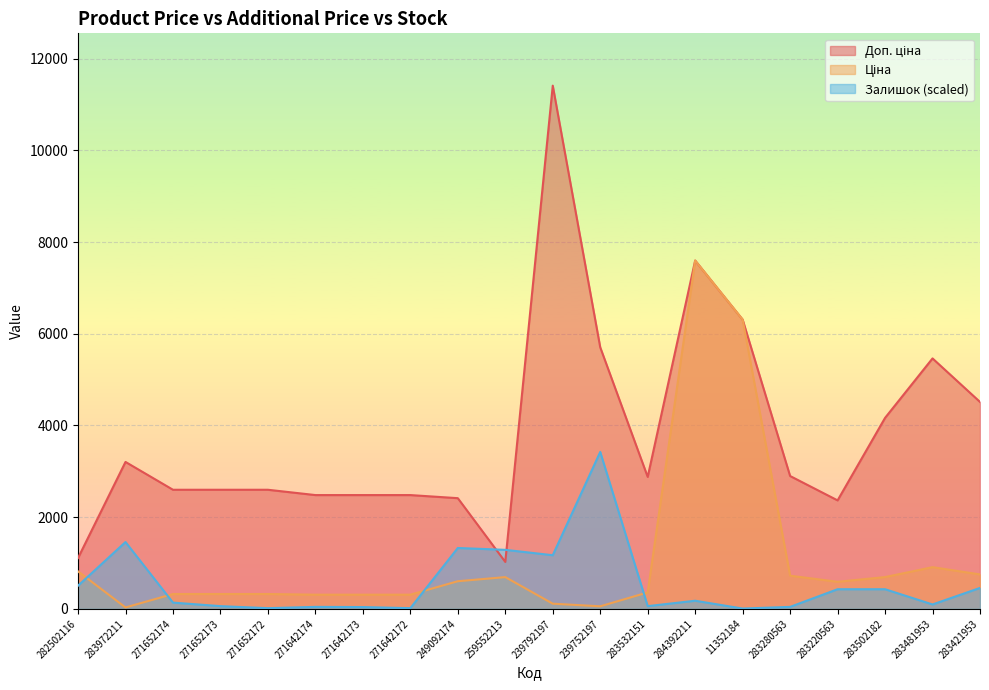

How many data points in Доп. ціна are above 2878?

10